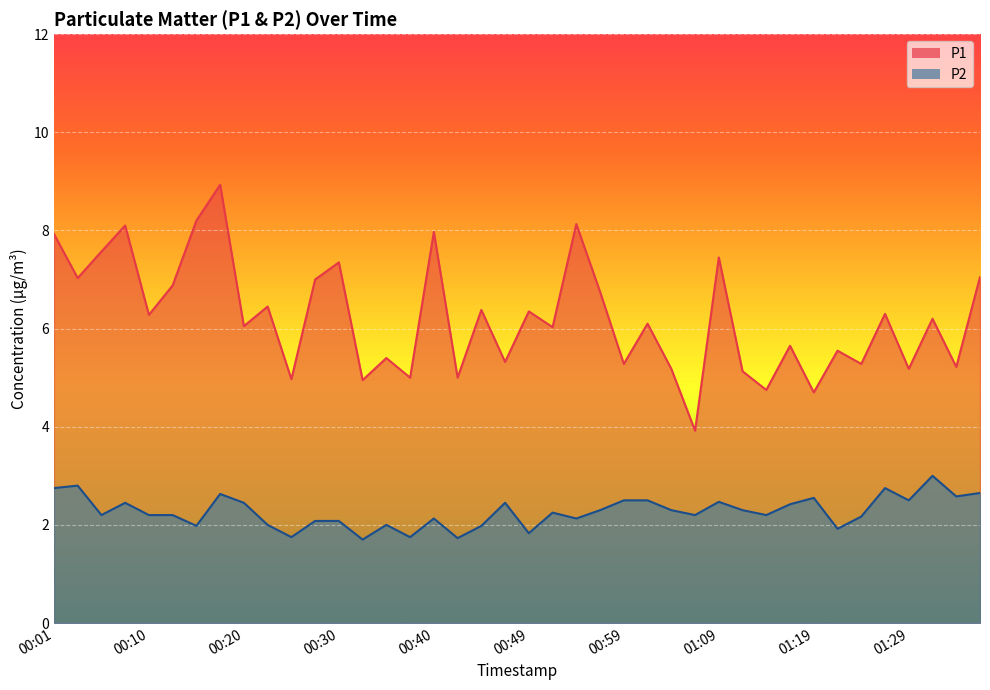

What is the average value of the P1 series?

6.2